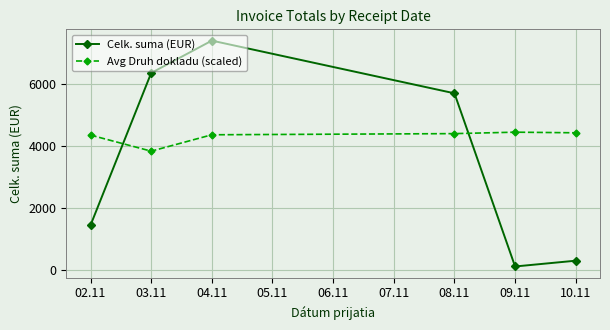

Which category has the highest value across all series?

04.11